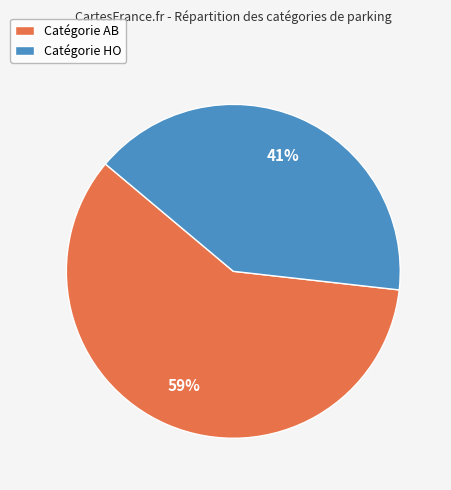

True or false: Catégorie AB accounts for 59% of the total.

True